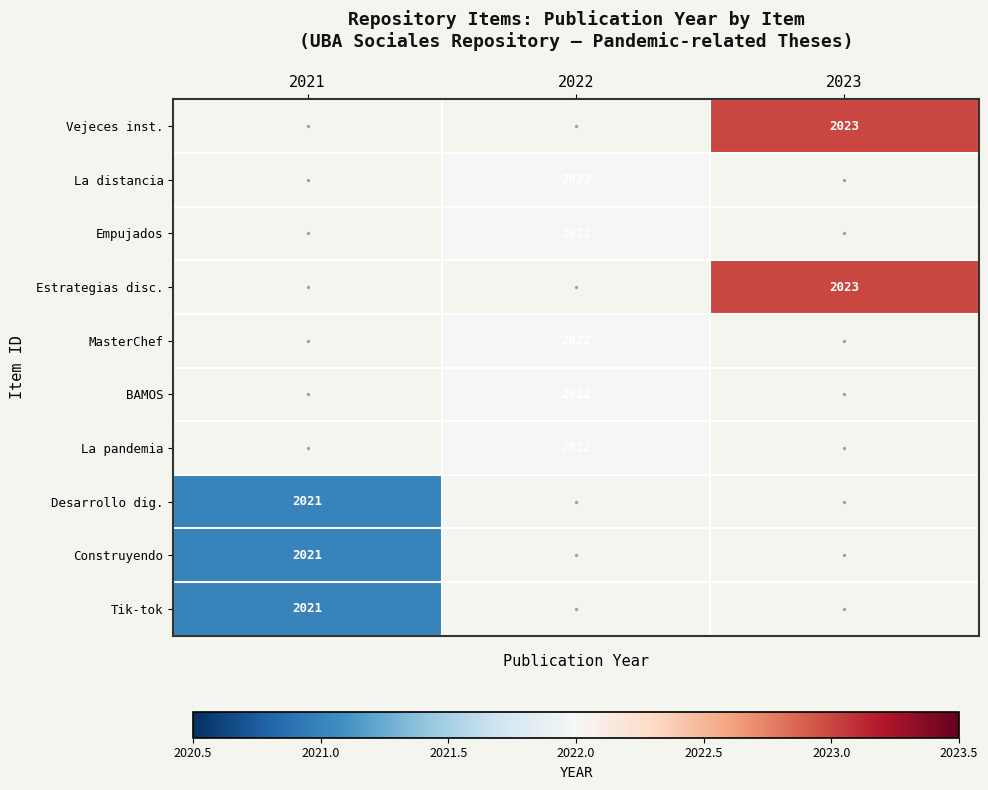

The La distancia series shows 1212 at 2022. True or false?

False